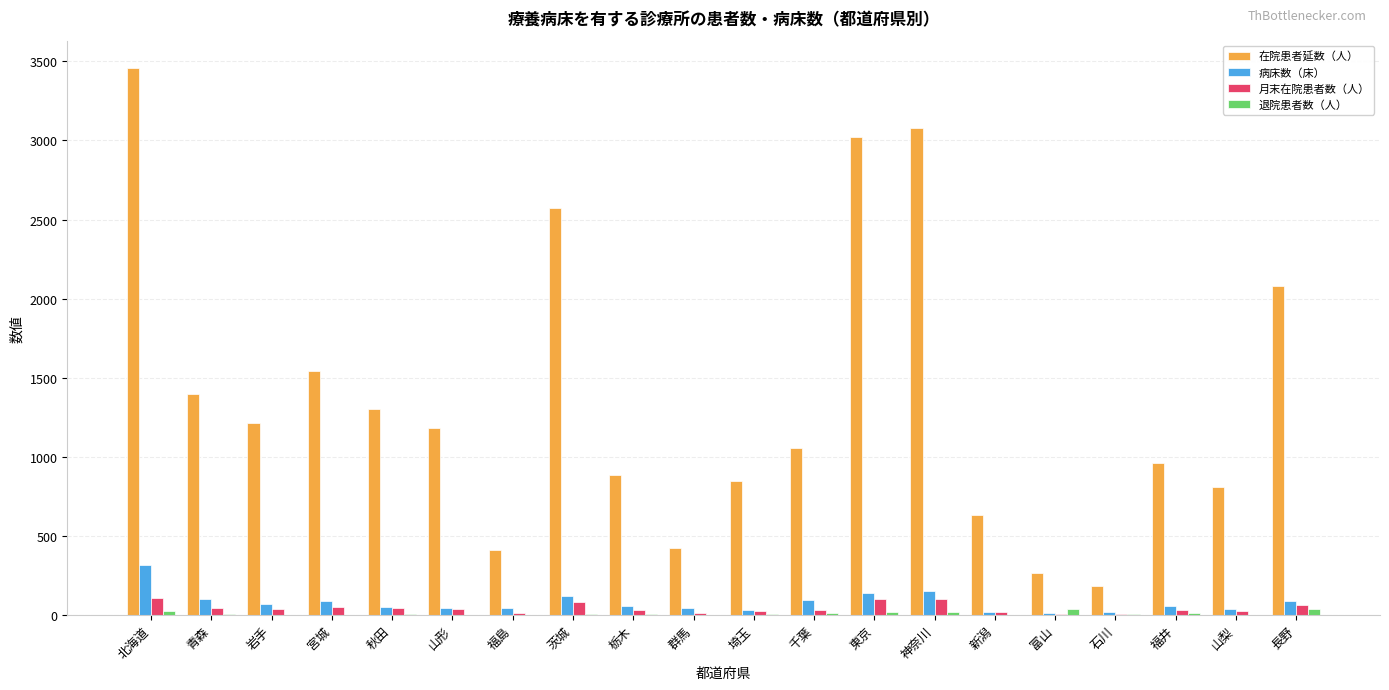

What is the sum of all 在院患者延数（人） values?

27330